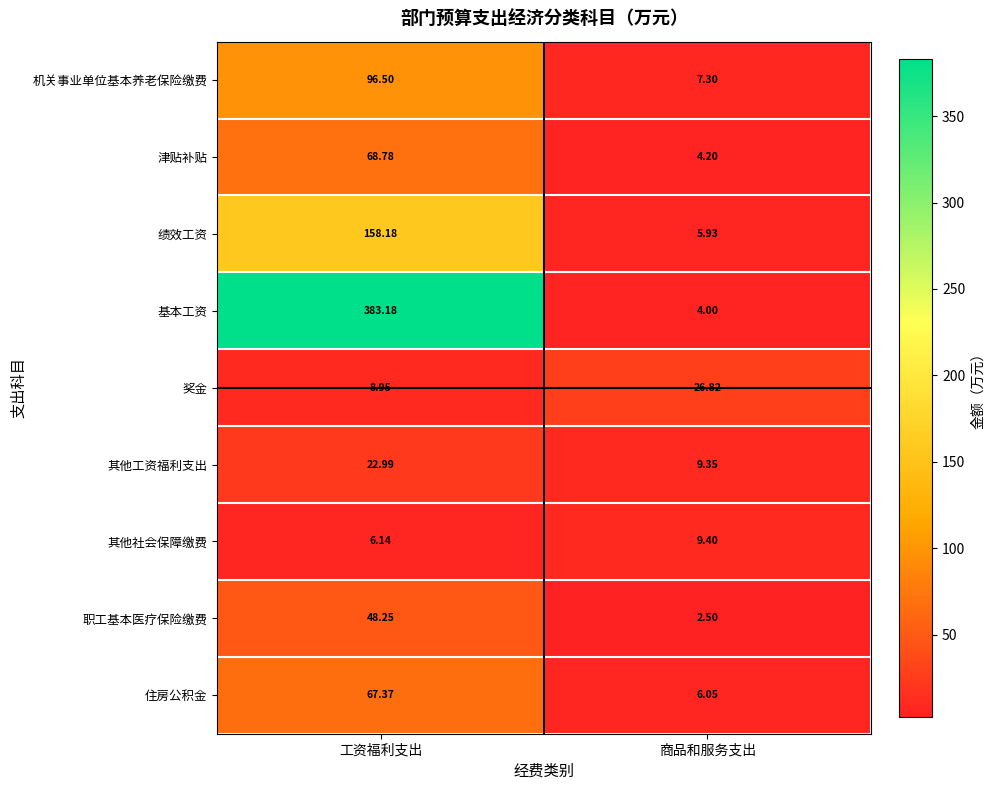

List the series in order of their peak value, lowest first.

其他社会保障缴费, 其他工资福利支出, 奖金, 职工基本医疗保险缴费, 住房公积金, 津贴补贴, 机关事业单位基本养老保险缴费, 绩效工资, 基本工资